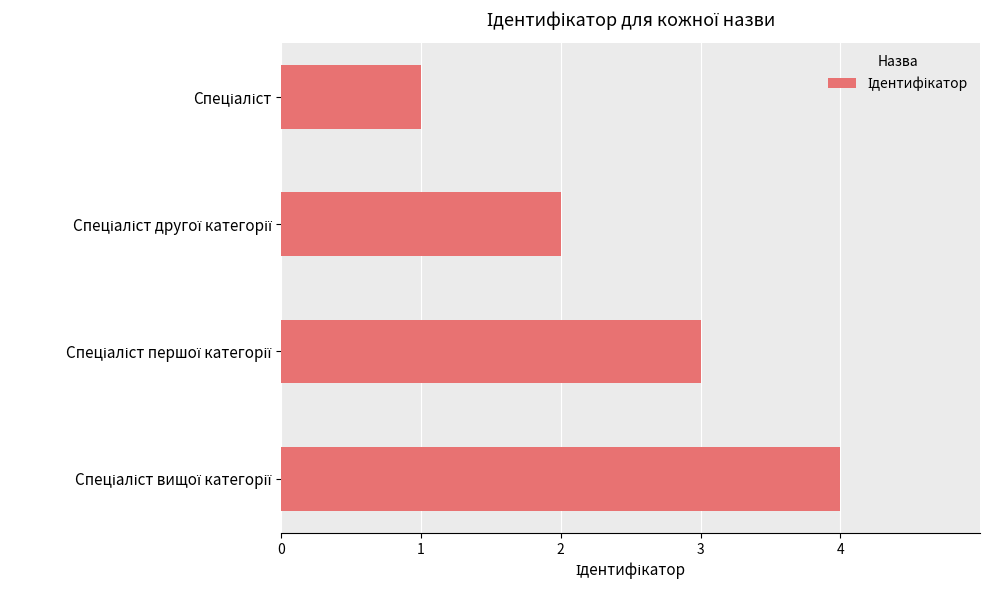

What is the sum of all values?

10